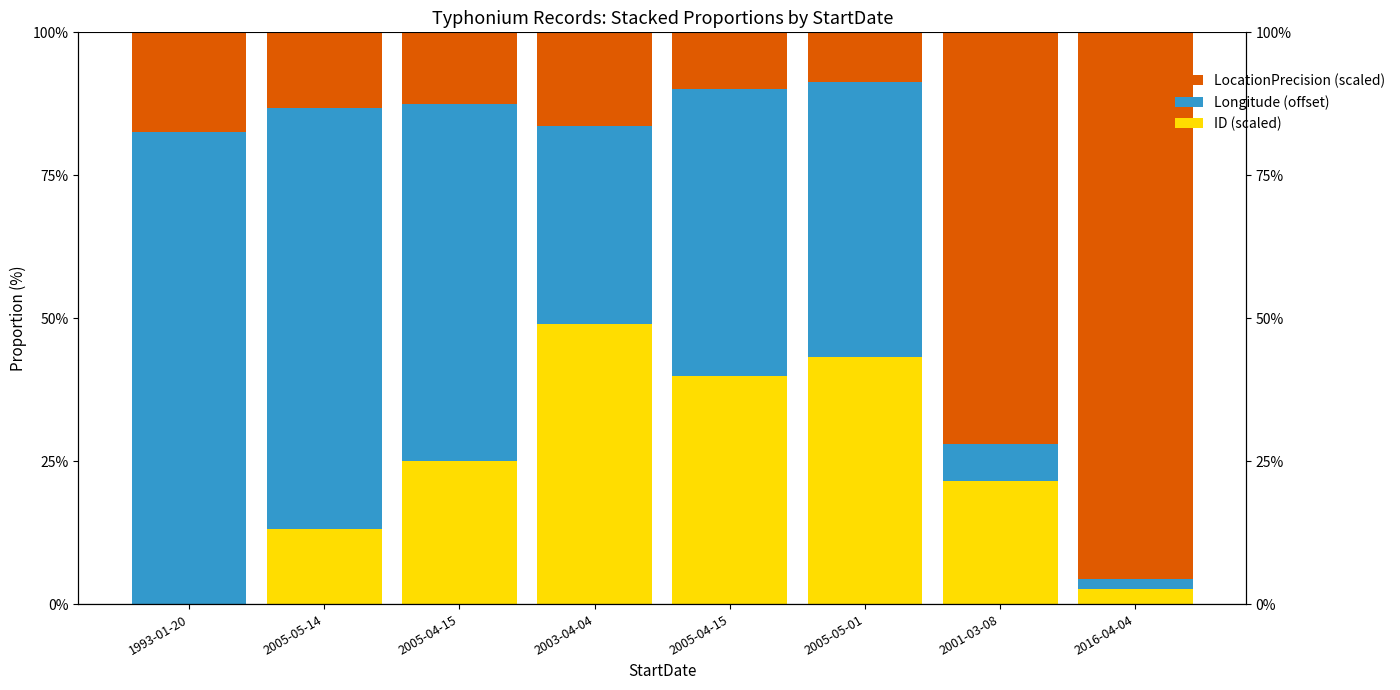

How many values in ID (scaled) are above zero?

7